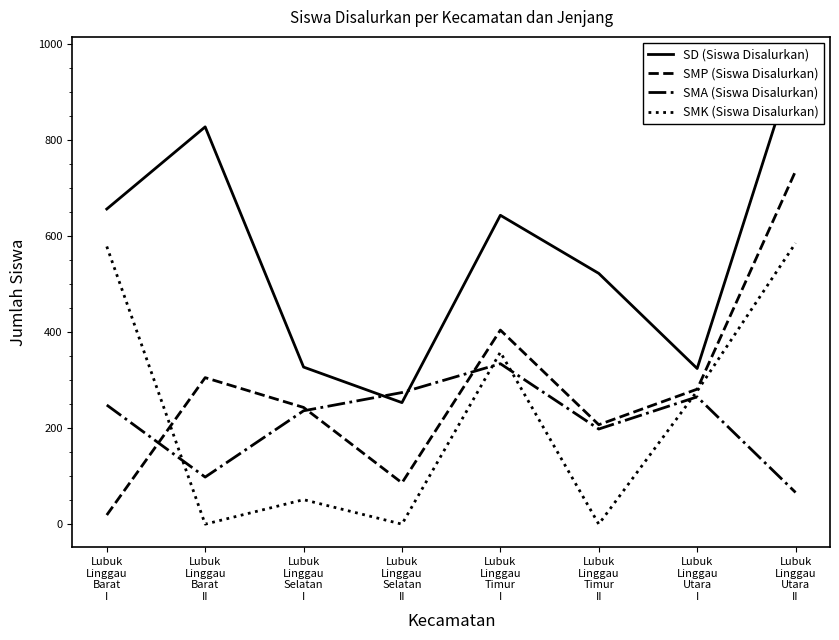

How many data points in SD (Siswa Disalurkan) are above 643?

3